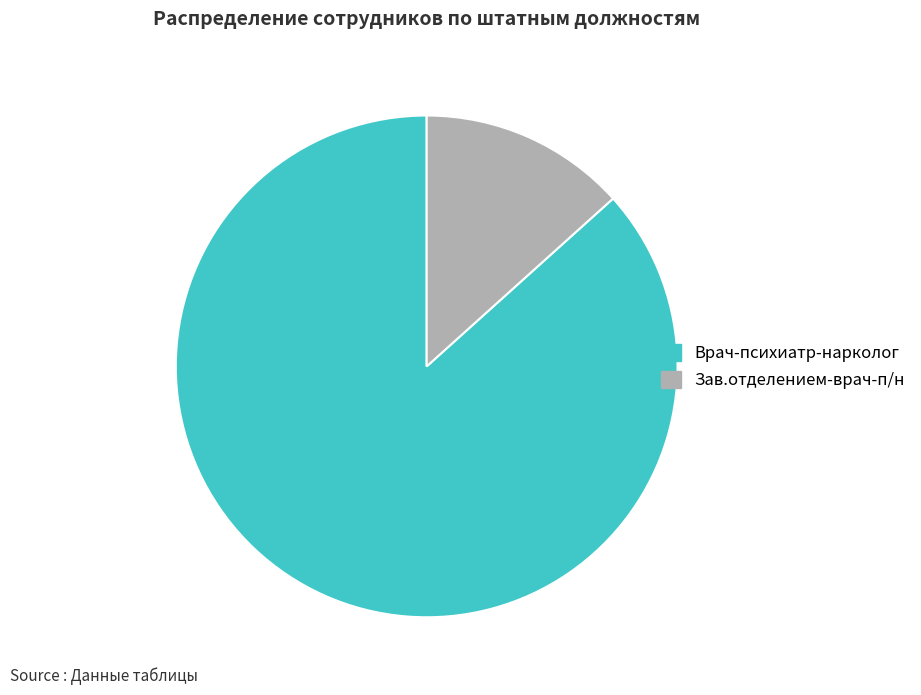

Approximately how many times larger is the value at Врач-психиатр-нарколог compared to Зав.отделением-врач-п/н?

6.5